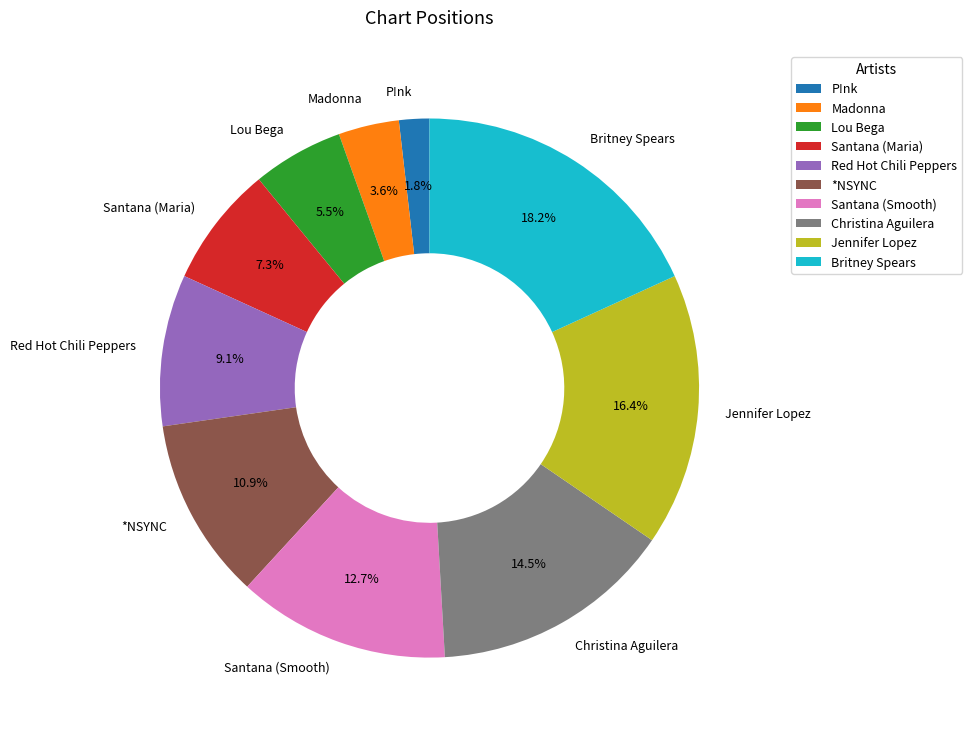

Does *NSYNC represent more than half of the total?

No